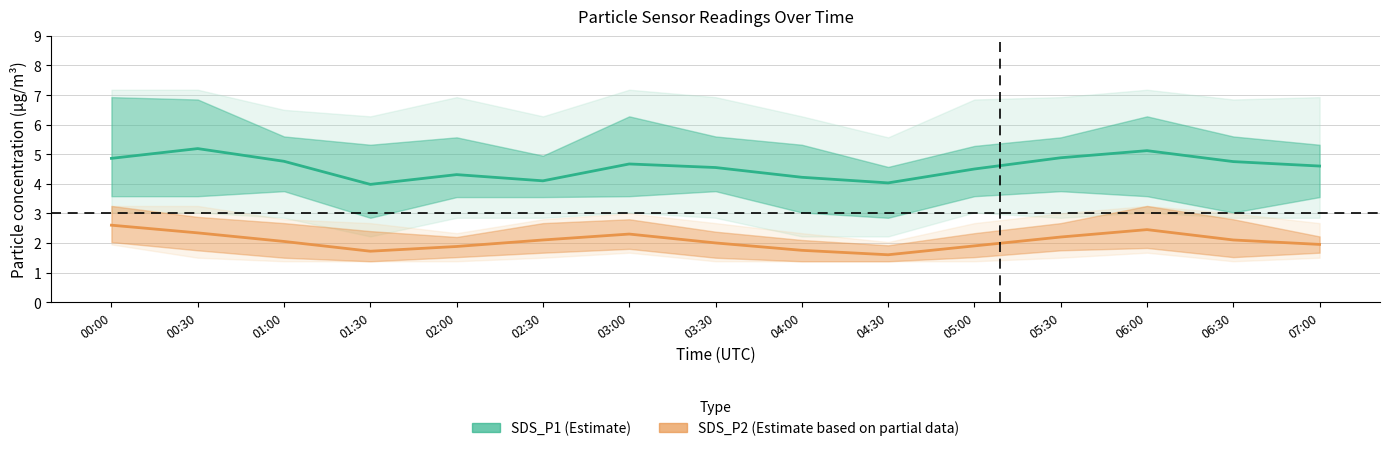

Is it true that SDS_P2 (Estimate based on partial data) equals 1.8 at 04:00?

True